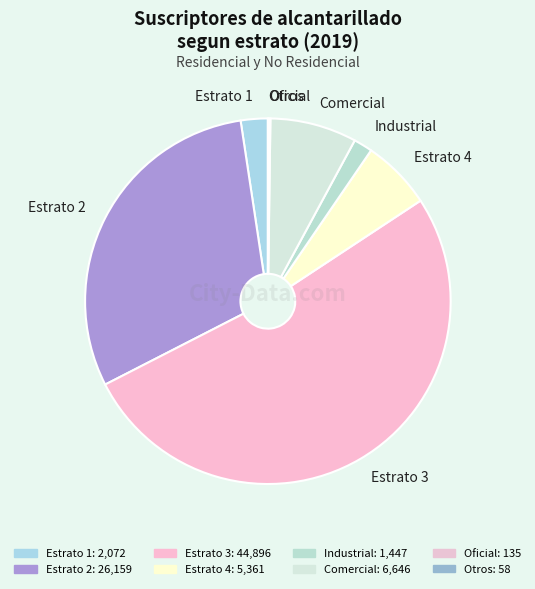

Does Estrato 3 represent more than half of the total?

Yes